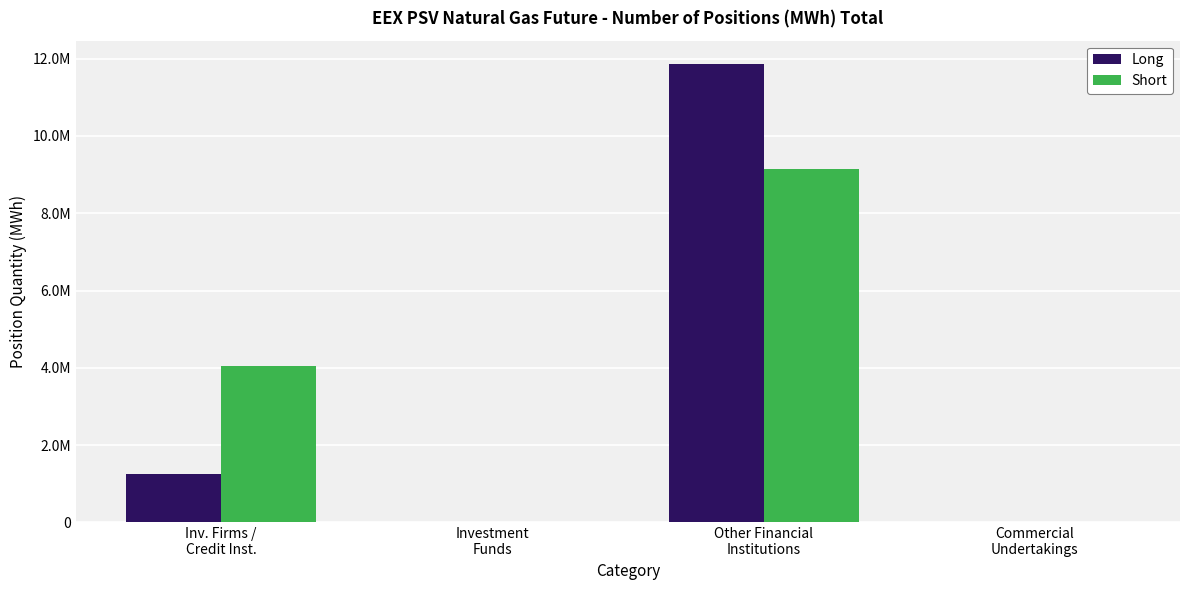

Where does the Short series first go above 4051056?

Other Financial
Institutions